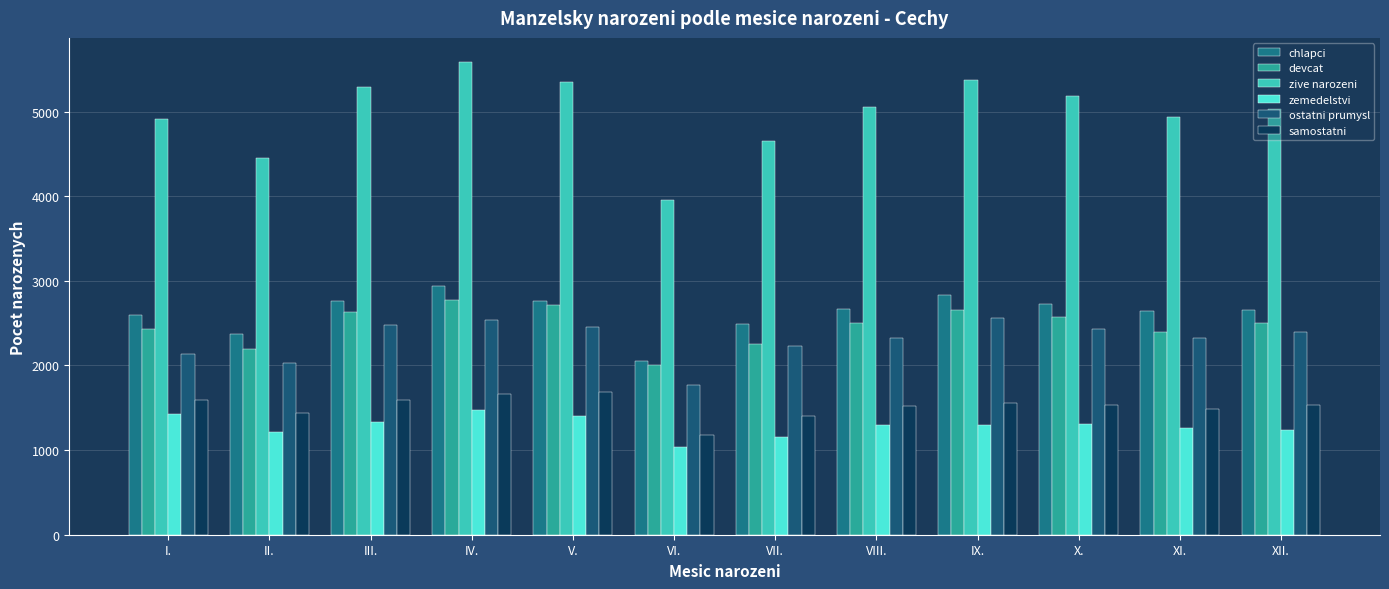

What is the sum of the chlapci values at VII. and IV.?

5428